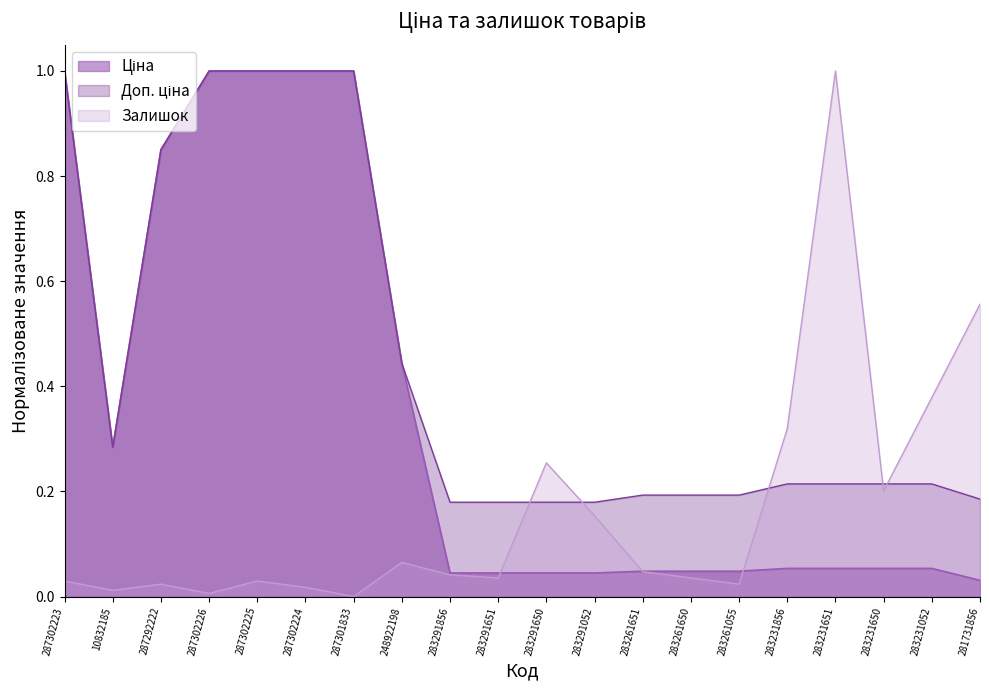

What is the average value of the Залишок series?

0.2